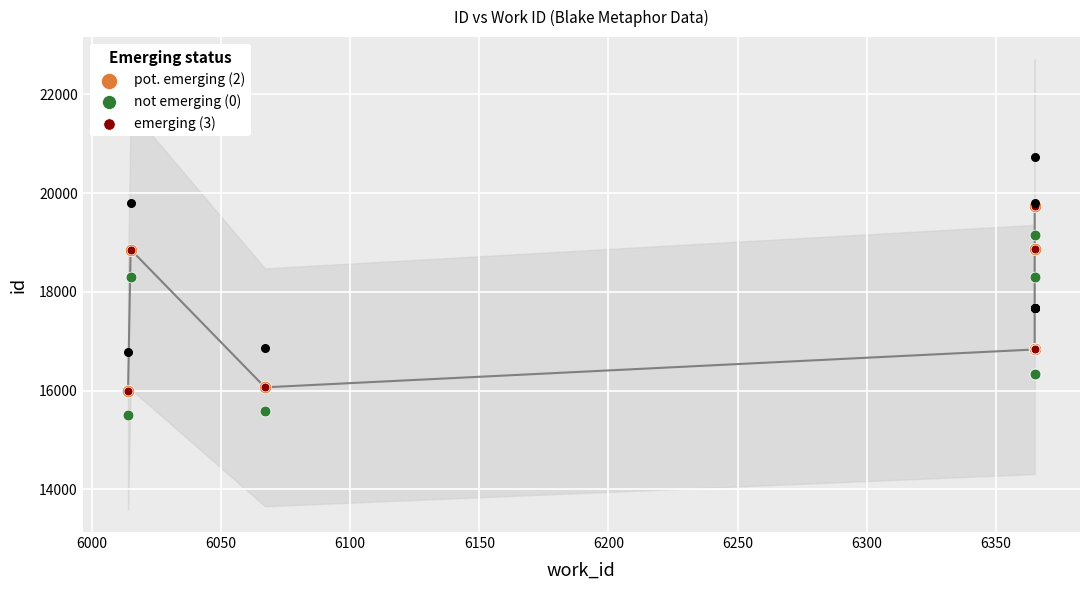

What are all the series names shown in the legend?

pot. emerging (2), not emerging (0), emerging (3)